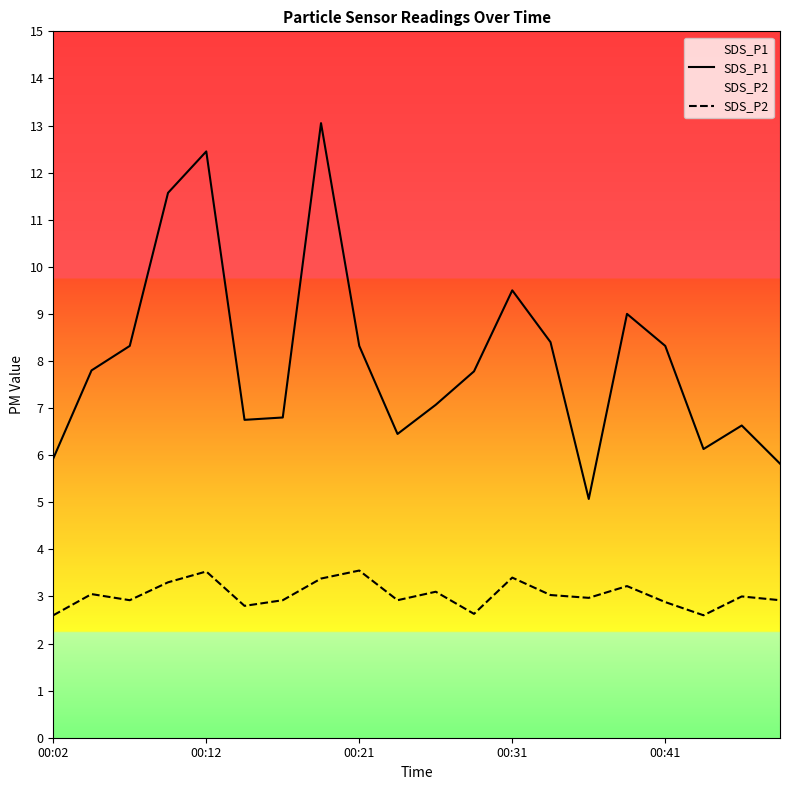

Is this an area chart (filled region under the line)?

No